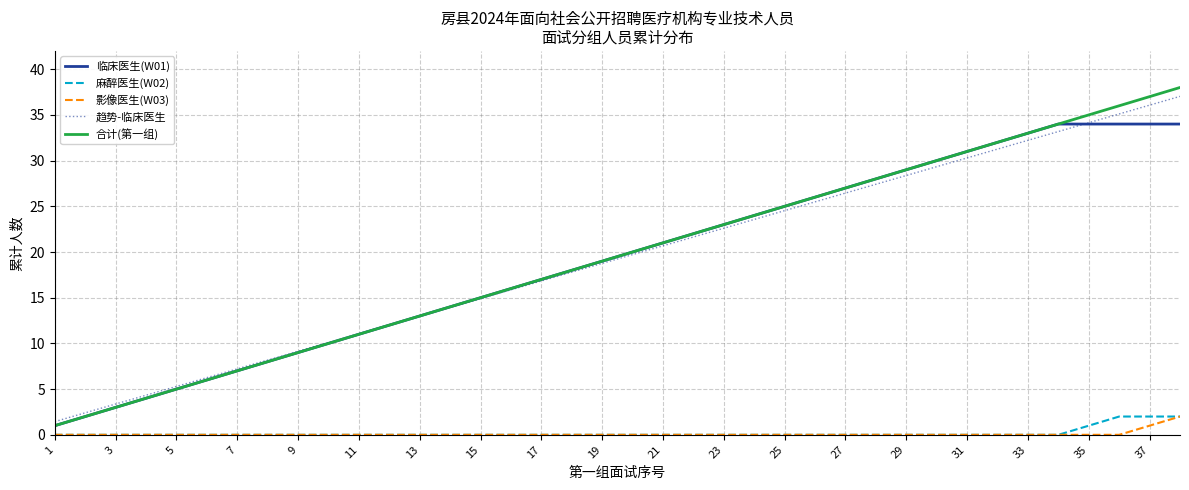

What is the difference between the second highest and minimum values in the 合计(第一组) series?

36.0